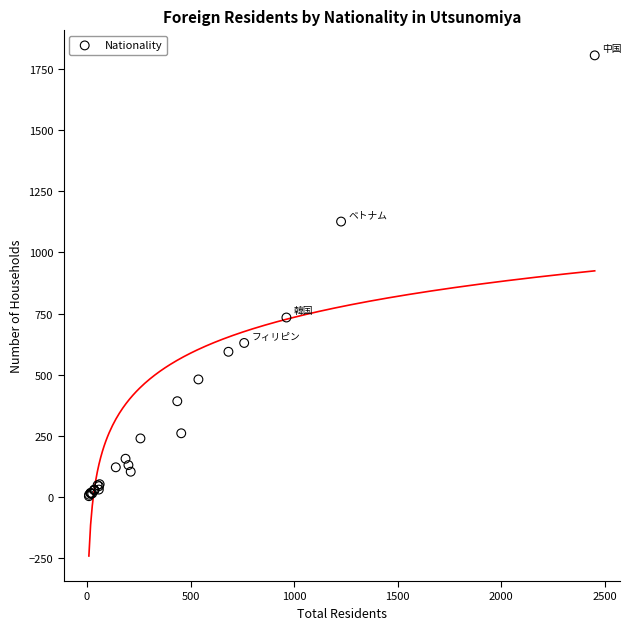

What Y value in the scatter plot is closest to 904?

734